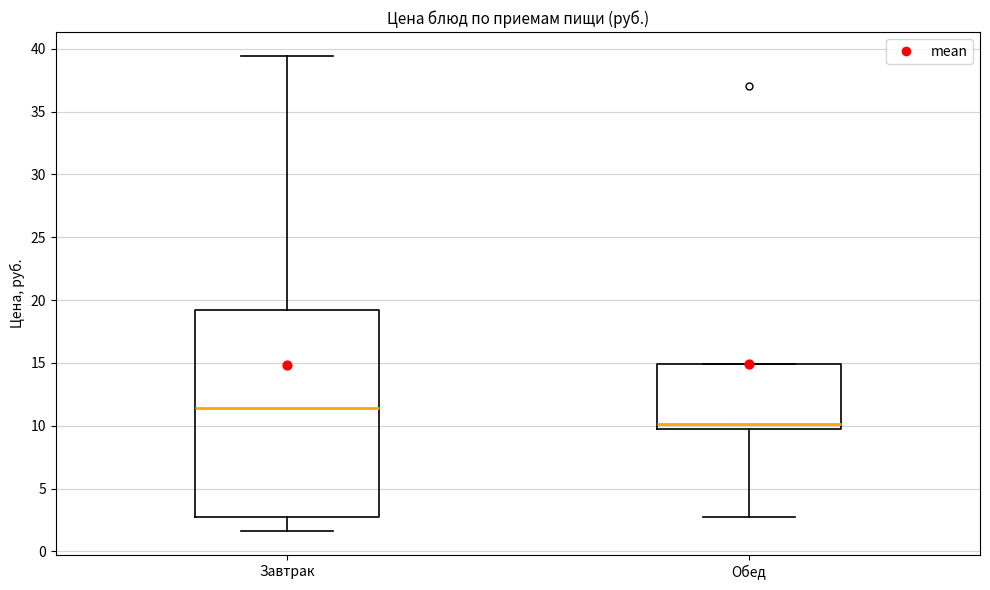

Reading left to right, read every box against the y-axis: the position of its median line, the range the box covers, and the ends of its whiskers. The values are not printed on the chart, so give them approximately, as read against the axis.

Завтрак: median 11.5, box 2.5 to 19.0, whiskers 1.5 to 39.5
Обед: median 10.0 (just above the box's lower edge), box 10.0 to 15.0, whiskers 2.5 to 15.0